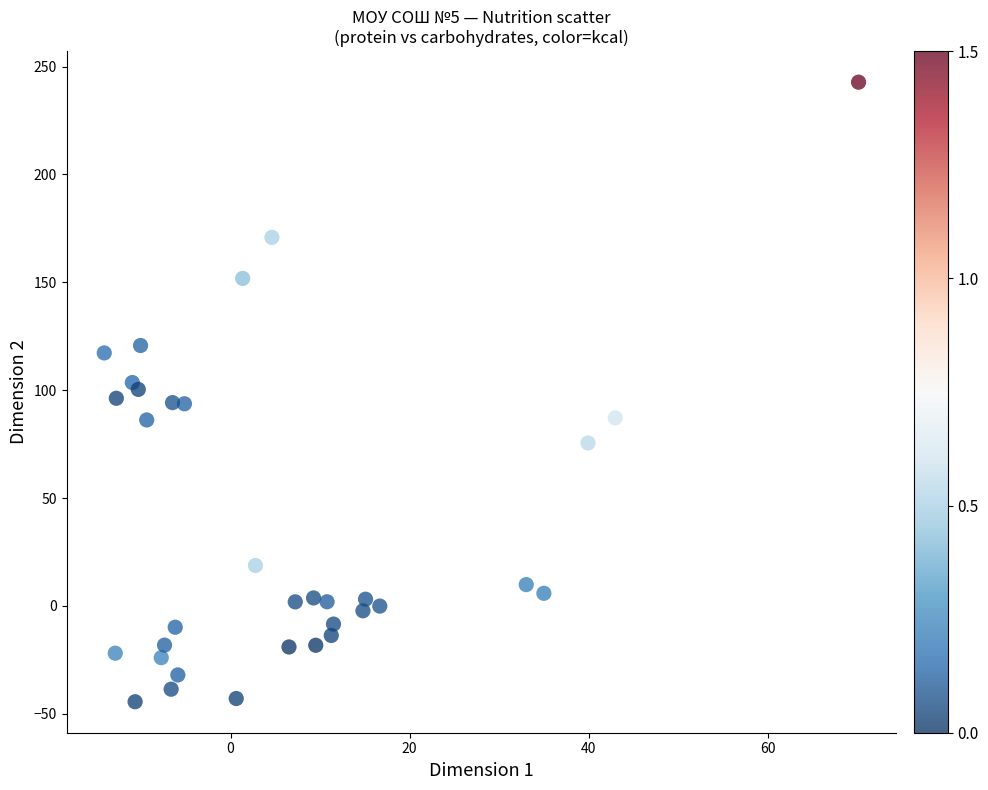

What is the range of X values (max minus min)?

84.2